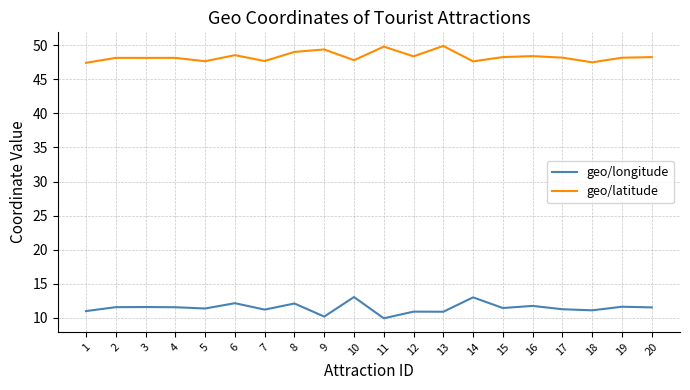

What is the spread (max minus min) of values at 11?

39.9